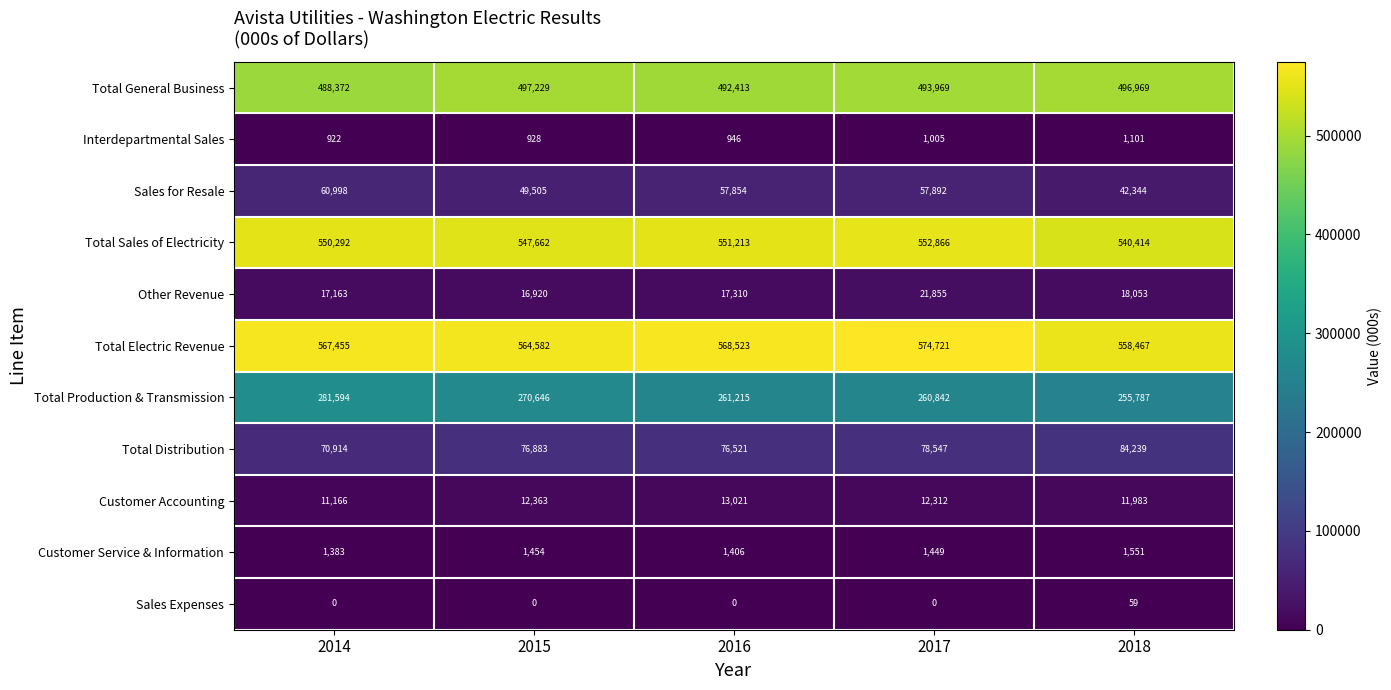

Where is Total Electric Revenue nearest to the value 566594?

2014